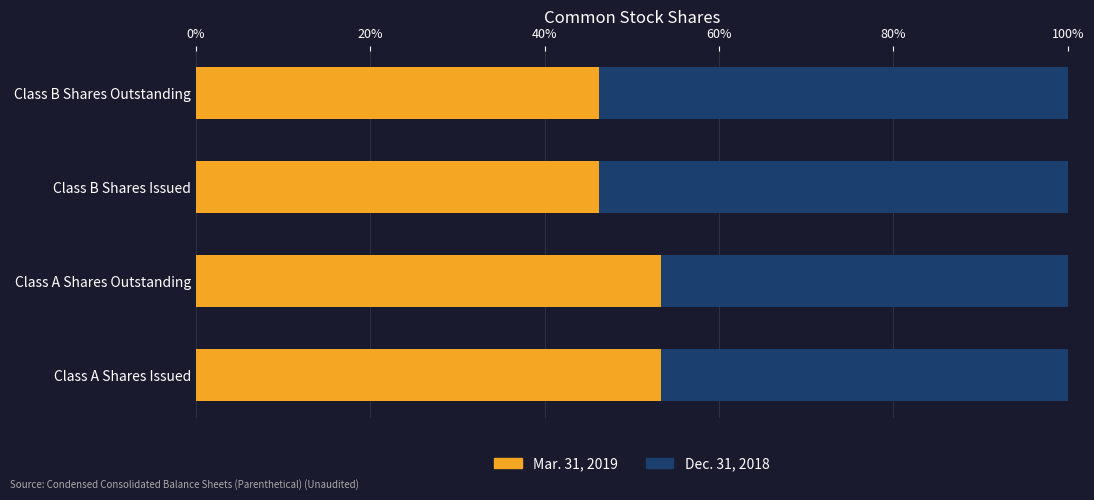

What are all the series names shown in the legend?

Mar. 31, 2019, Dec. 31, 2018